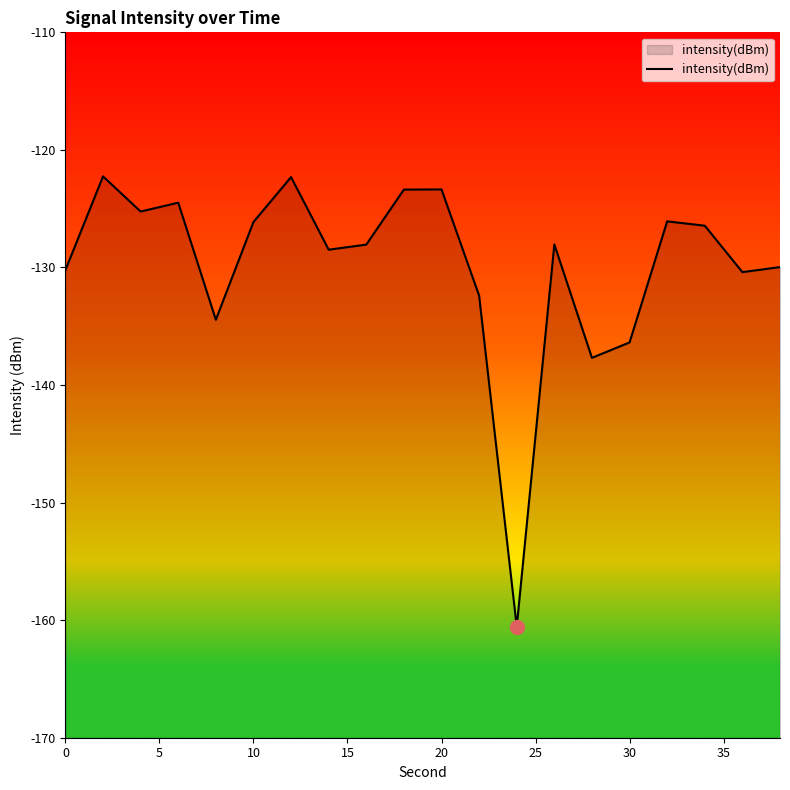

What is the difference between the maximum and minimum values?

38.3